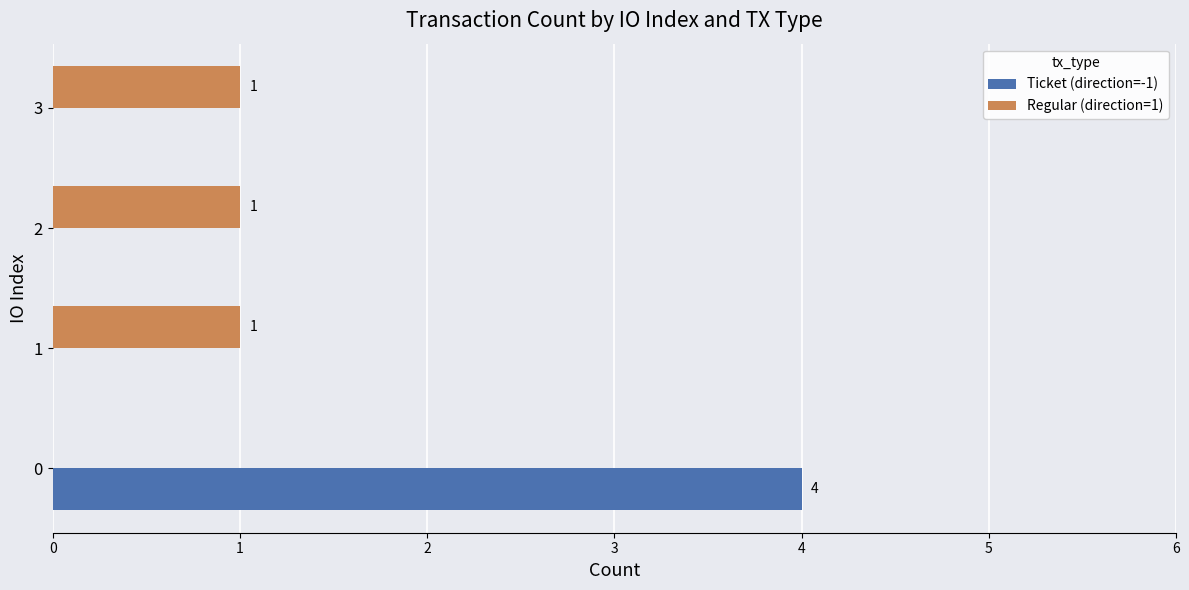

What value does the Ticket (direction=-1) series have at 0?

4